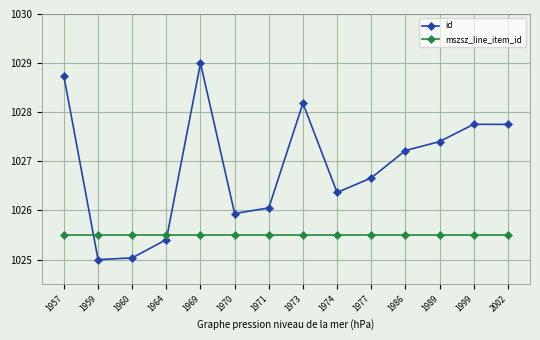

Which series has the largest range (max minus min)?

id